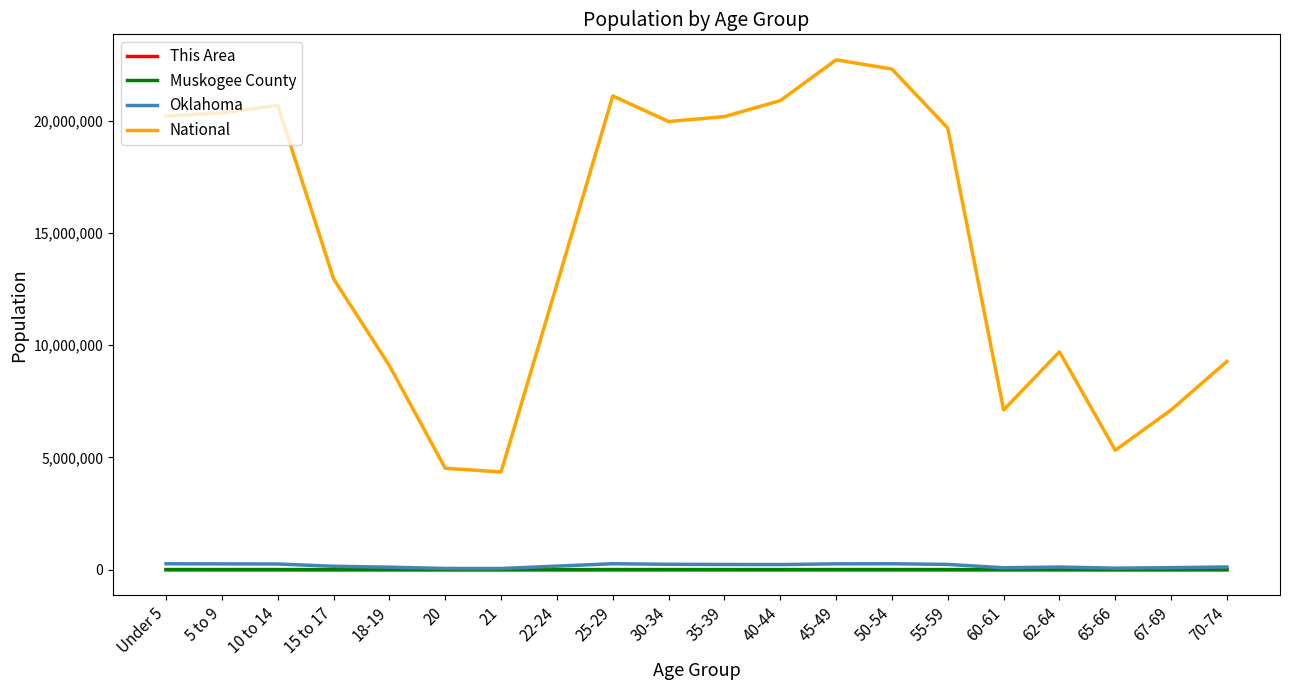

Does the chart have visible grid lines?

No